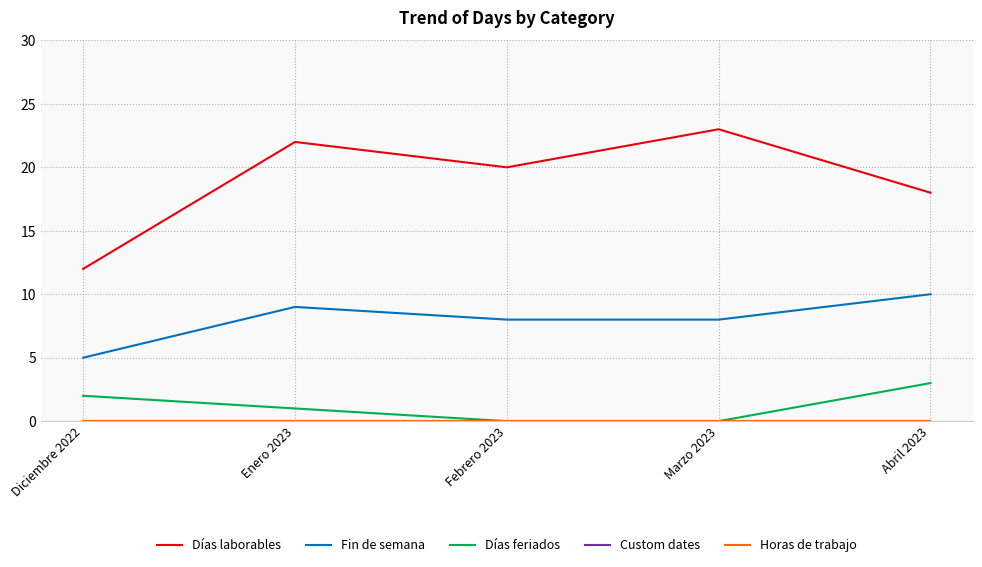

What is the difference between the maximum and minimum values in the Fin de semana series?

5